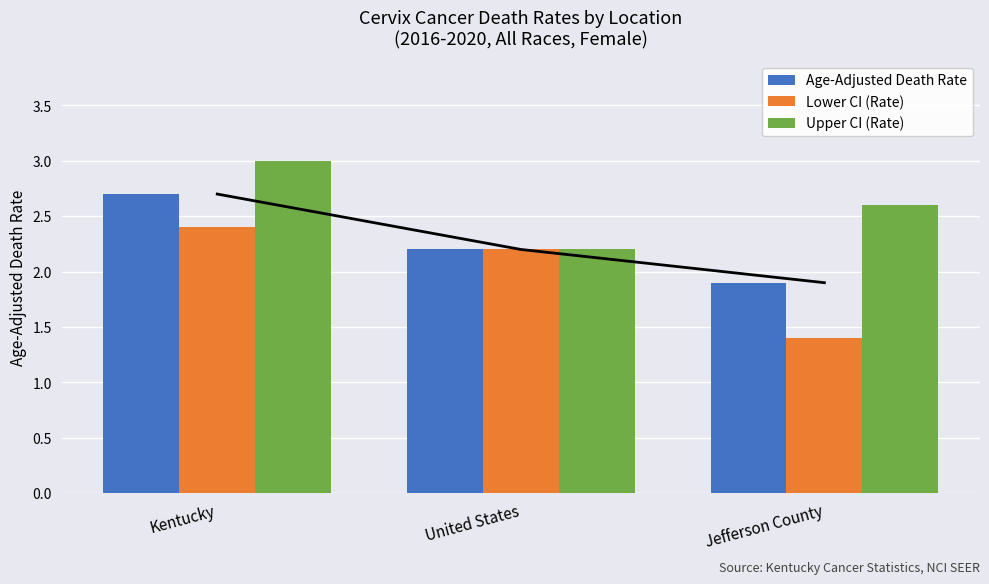

What is the sum of the Upper CI (Rate) values at Jefferson County and United States?

4.8